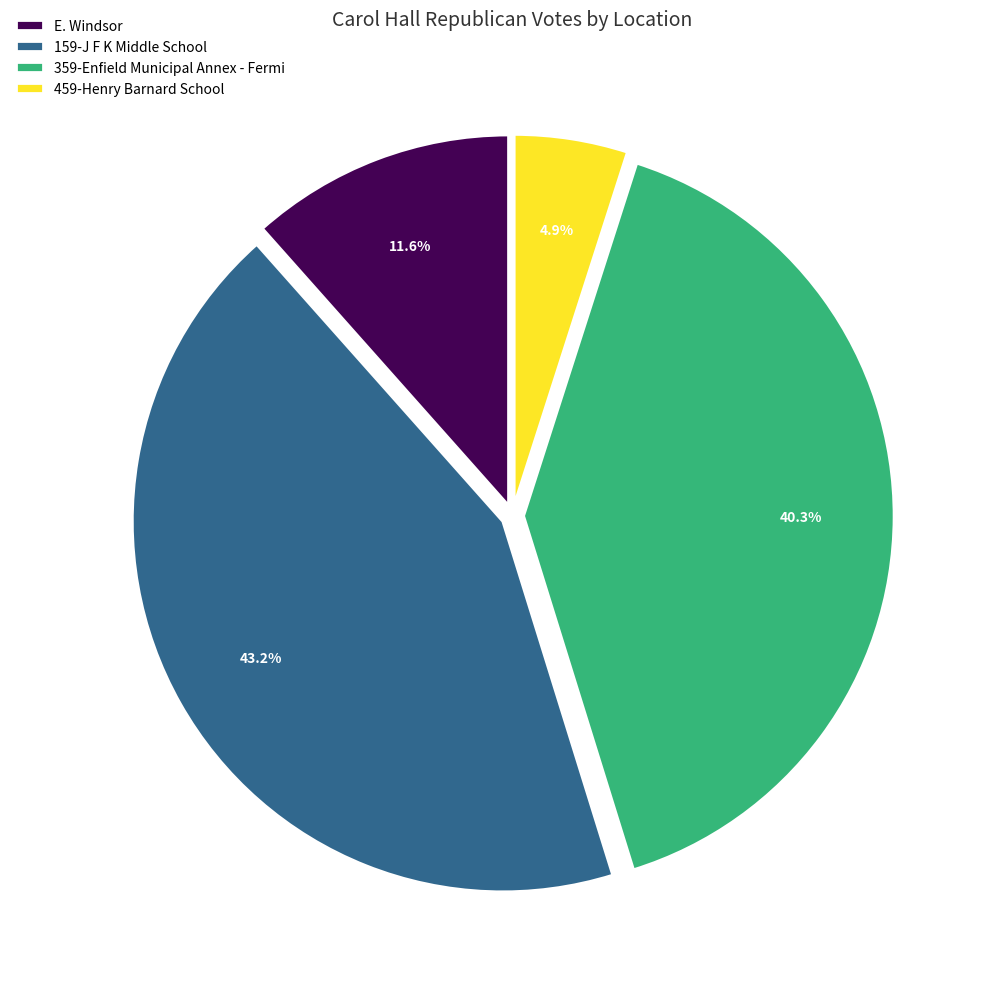

What percentage do 459-Henry Barnard School and E. Windsor together represent?

16.5%